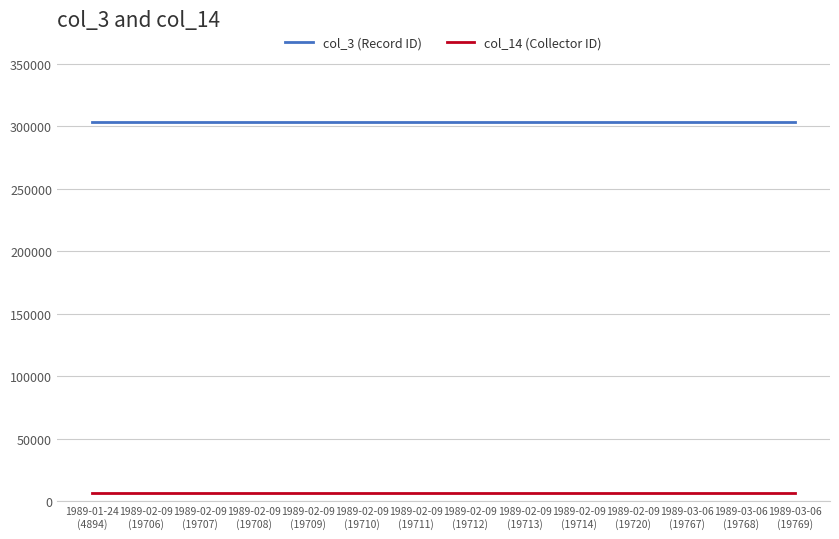

Rank the series by their average value, from lowest to highest.

col_14 (Collector ID), col_3 (Record ID)